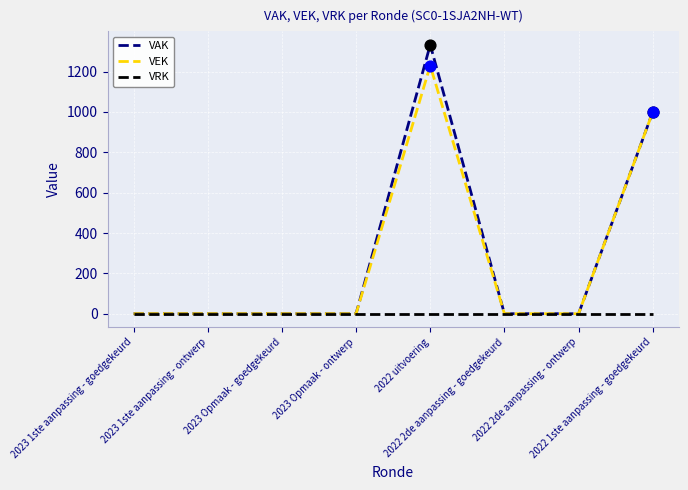

Which series has the largest range (max minus min)?

VAK